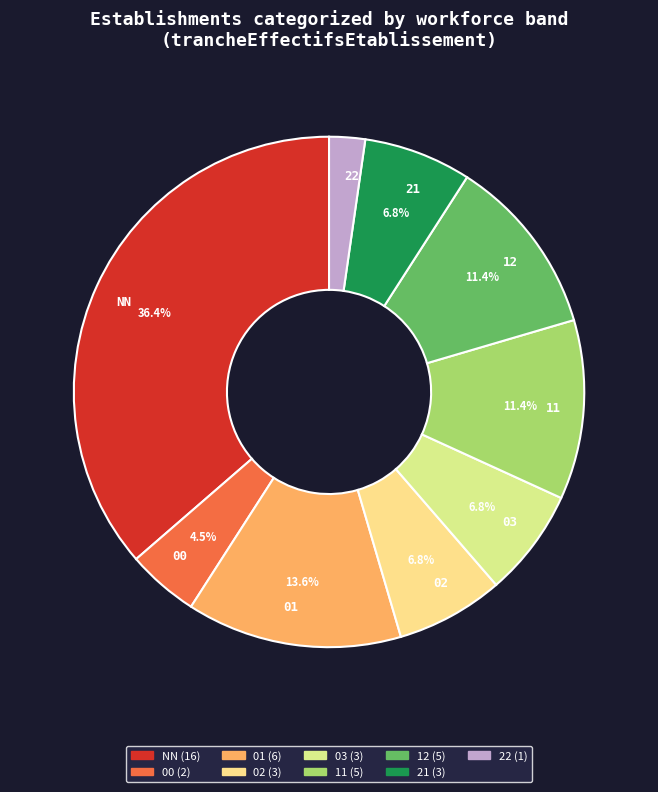

What is the ratio of the value at 00 to the value at 11?

0.4